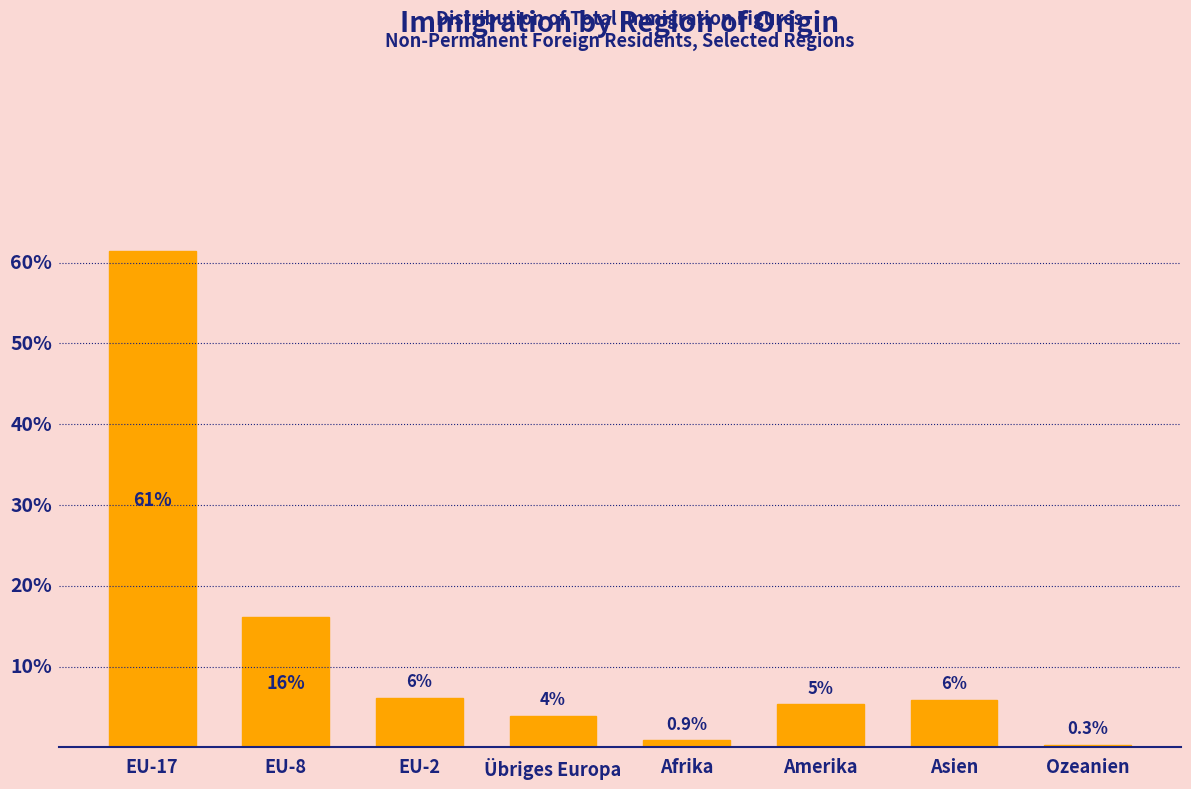

Does the chart contain any negative values?

No